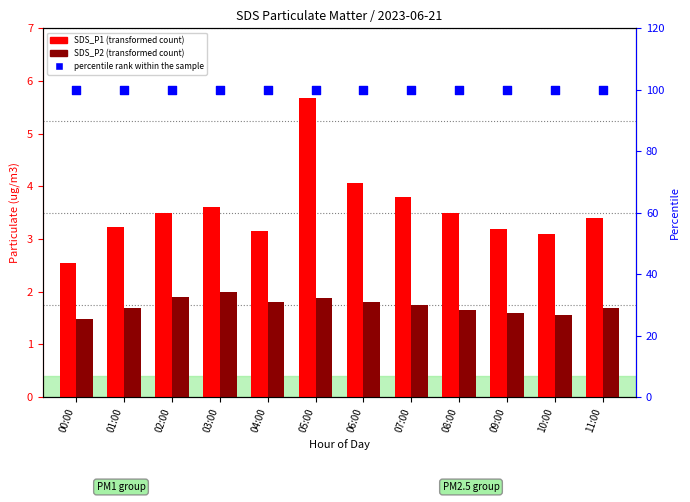

Which series reaches the minimum Y coordinate?

SDS_P2 (transformed count)